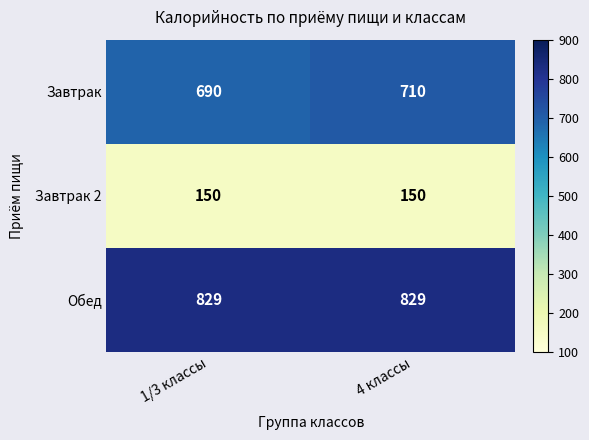

What is the average value of the Завтрак series?

700